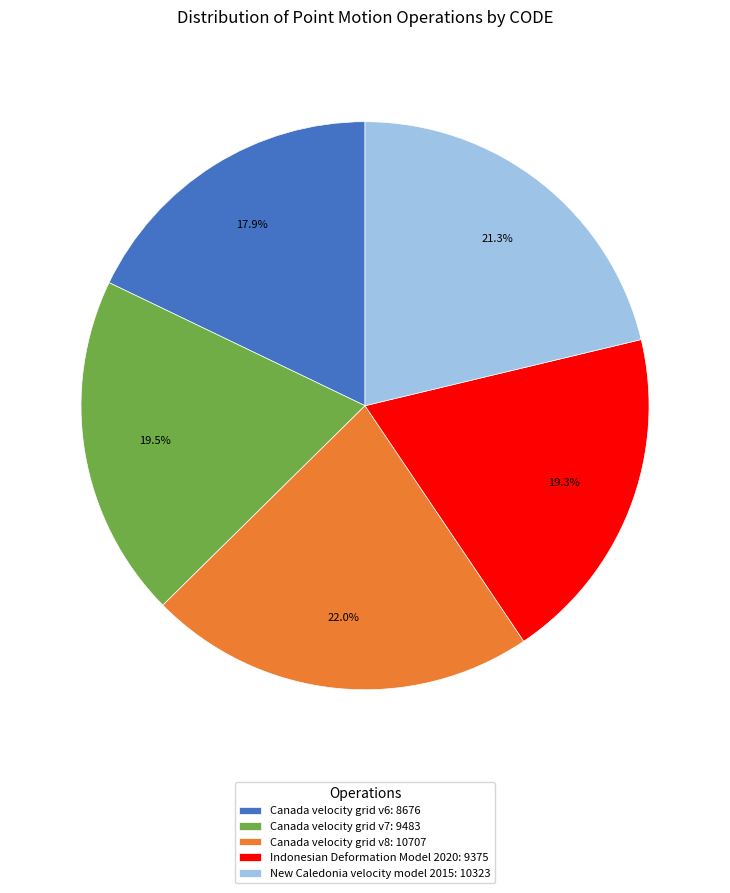

Is Canada velocity grid v7 the majority of the pie?

No